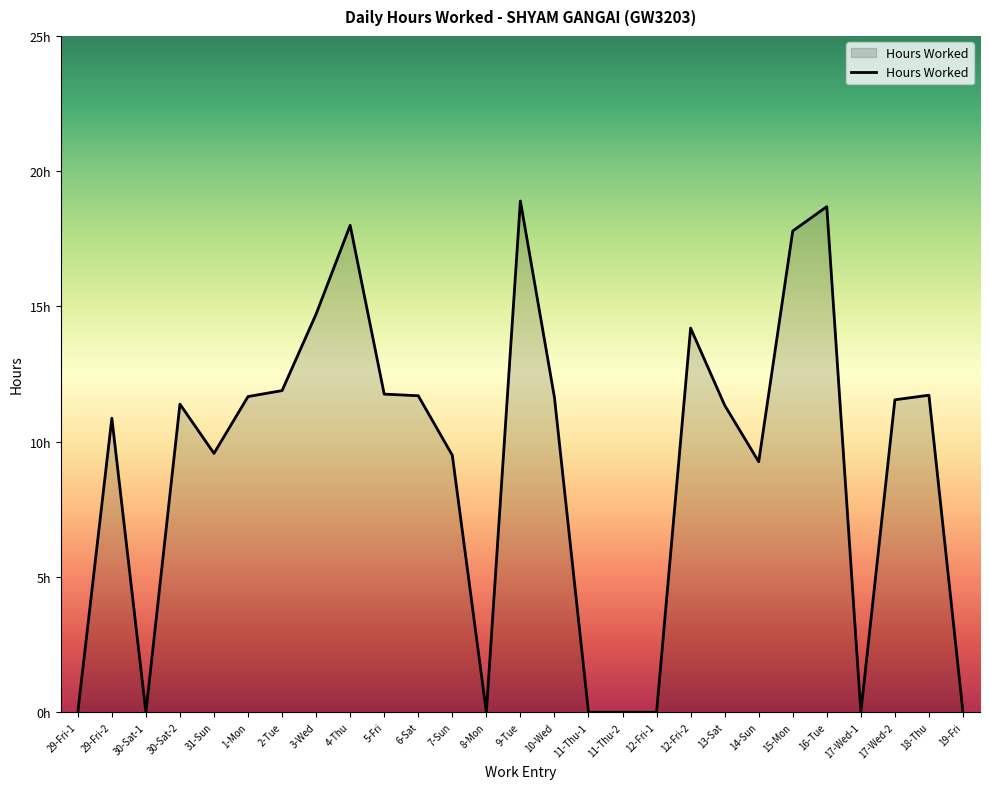

Reading left to right, list all the values displayed in this chart.

0.0	10.9	0.0	11.4	9.6	11.7	11.9	14.7	18.0	11.8	11.7	9.5	0.0	18.9	11.6	0.0	0.0	0.0	14.2	11.3	9.3	17.8	18.7	0.0	11.6	11.7	0.0